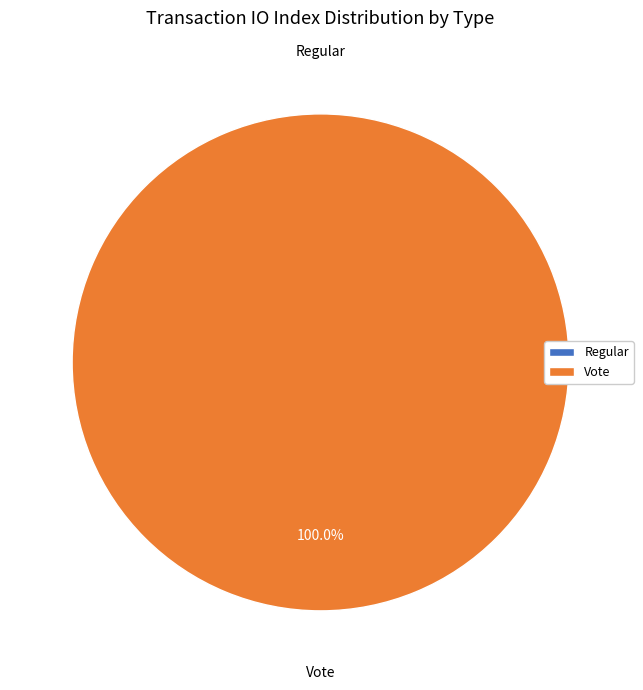

Rank the categories by value from lowest to highest.

Regular, Vote